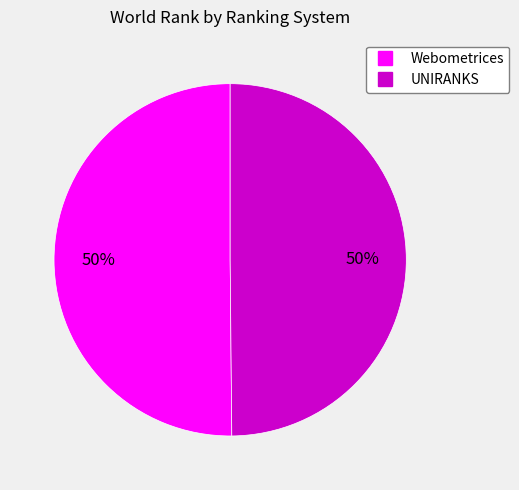

To the nearest percent, what is the average slice percentage?

50%